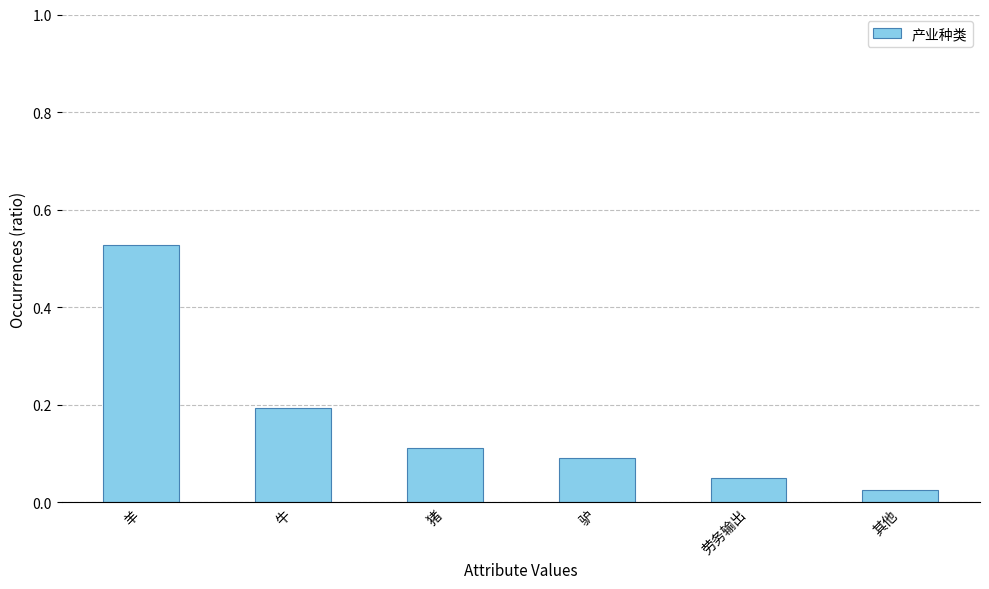

Is it true that the value at 劳务输出 is 0.1?

True